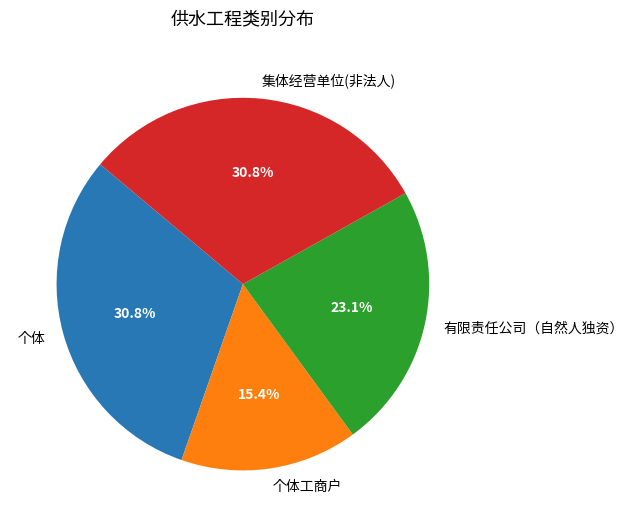

Is 个体 the majority of the pie?

No